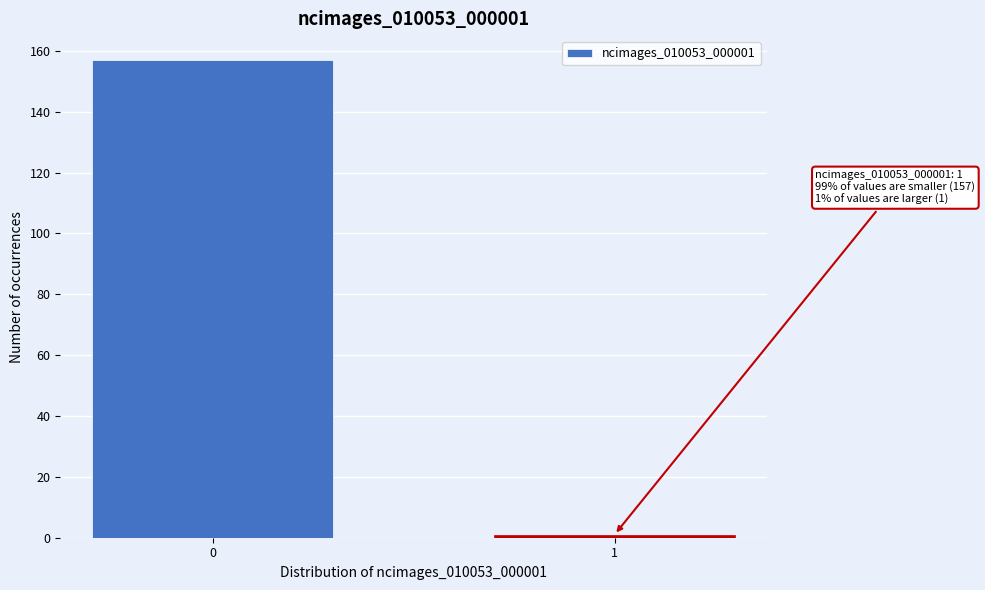

Reading left to right, list all the values displayed in this chart.

0=157	1=1